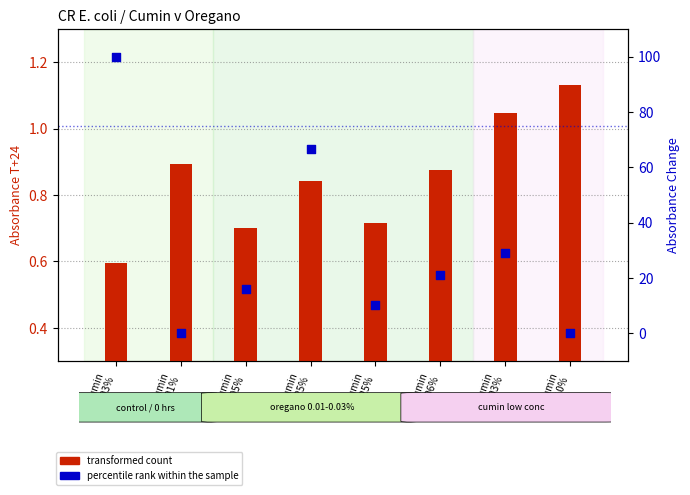

Is the value of percentile rank within the sample at Cumin
0.0025% greater than the value of transformed count at Cumin
0.03%?

Yes